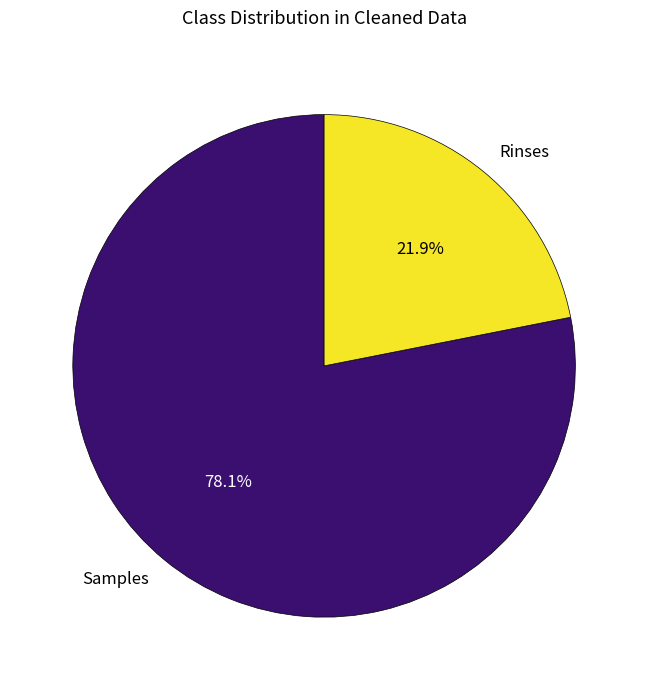

What is the largest slice in the pie chart?

Samples